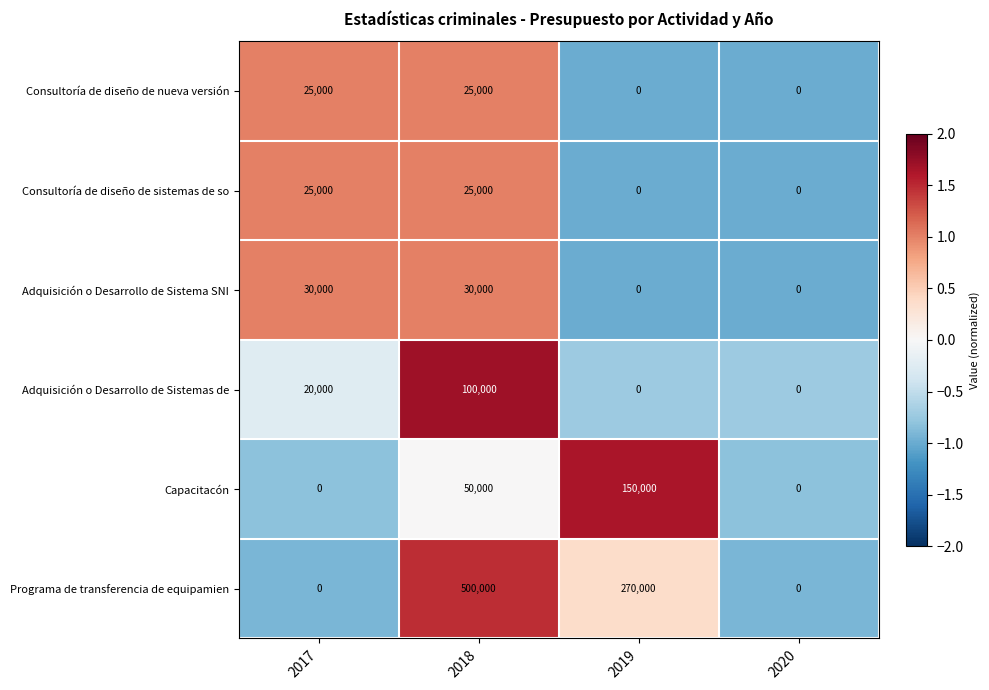

Is it true that Capacitacón equals 17648 at 2018?

False